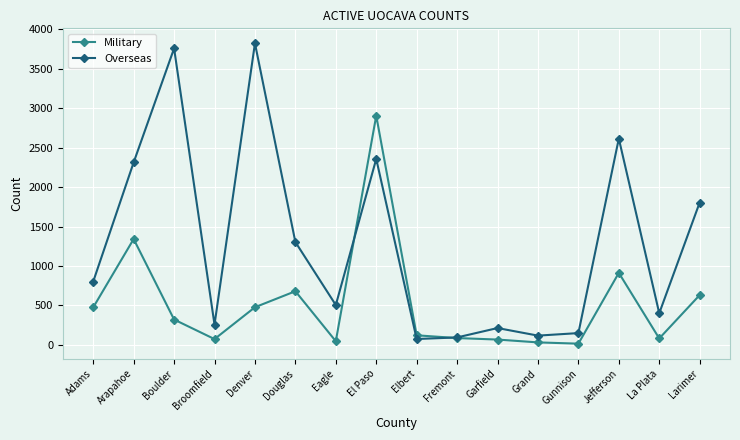

List the series in order of their overall mean, highest first.

Overseas, Military